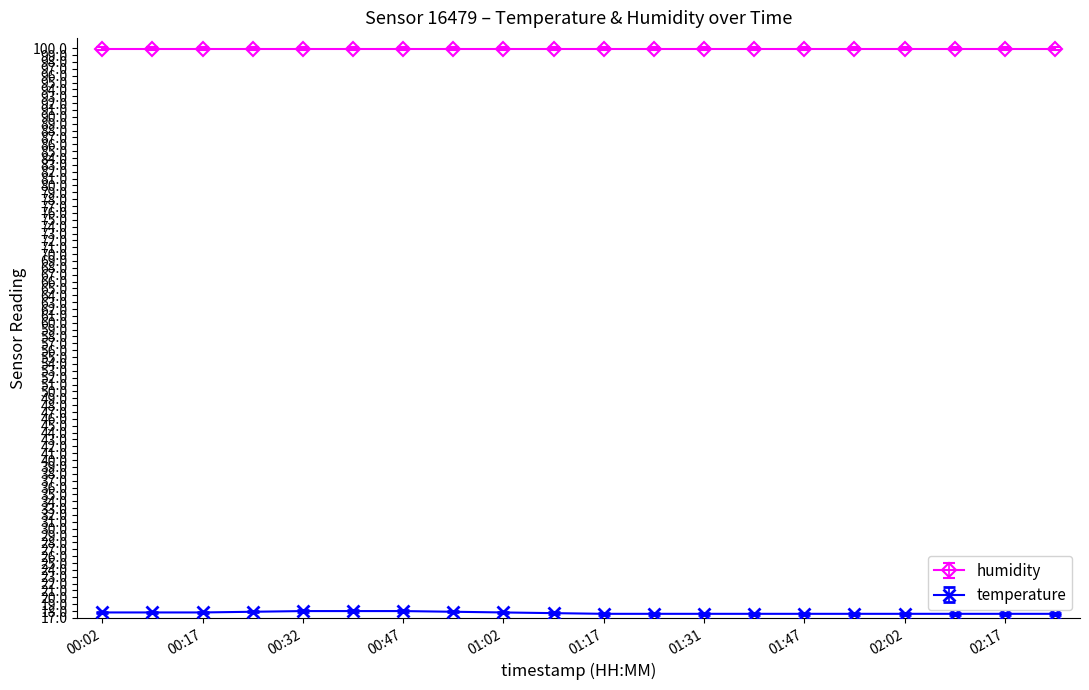

Rank the series by their maximum value, from lowest to highest.

temperature, humidity